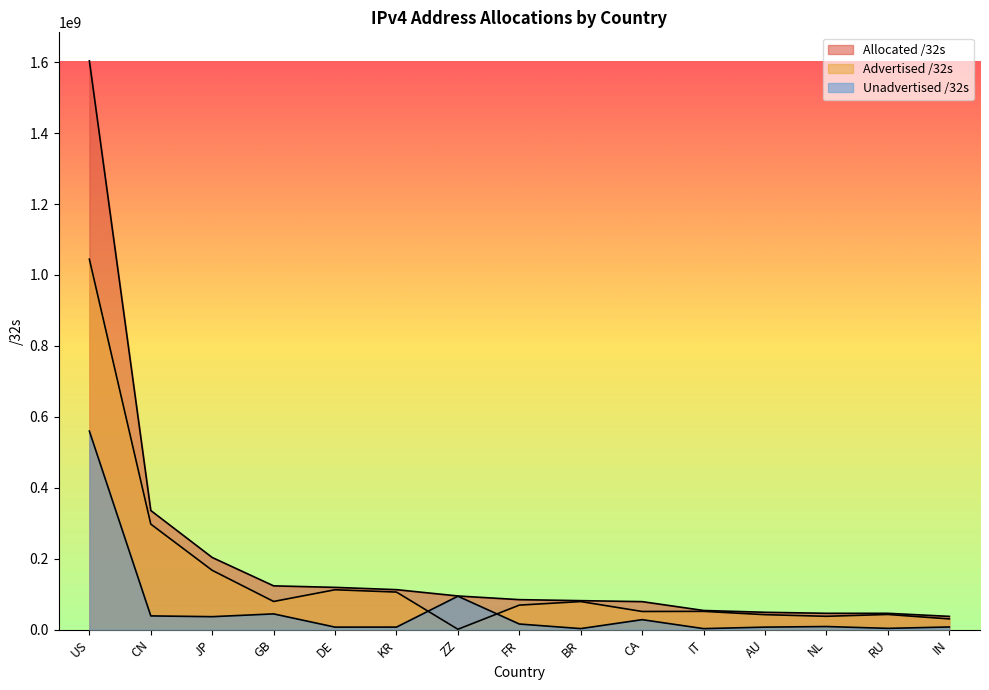

What is the difference between the maximum and minimum values in the Advertised /32s series?

1043808640